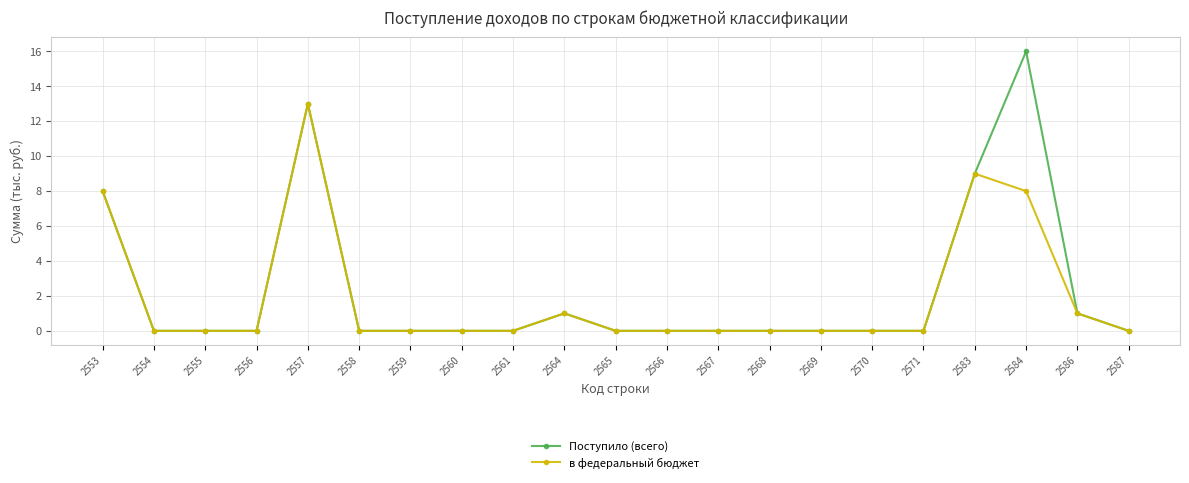

How many lines are shown in the chart?

2